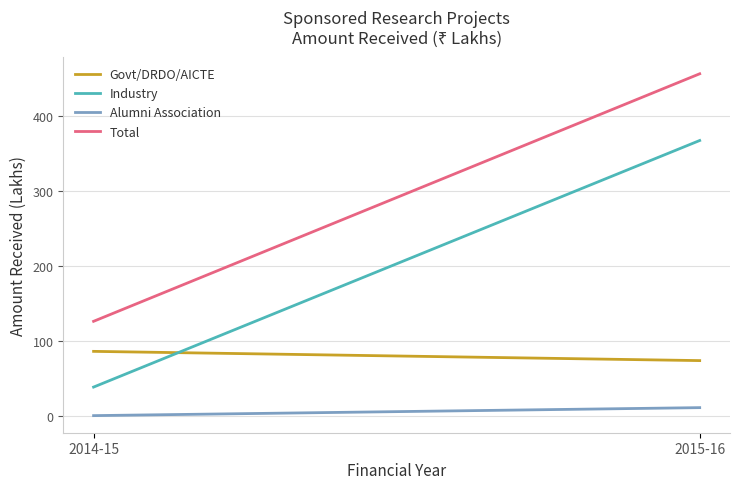

The Total series shows 456.0 at 2015-16. True or false?

True